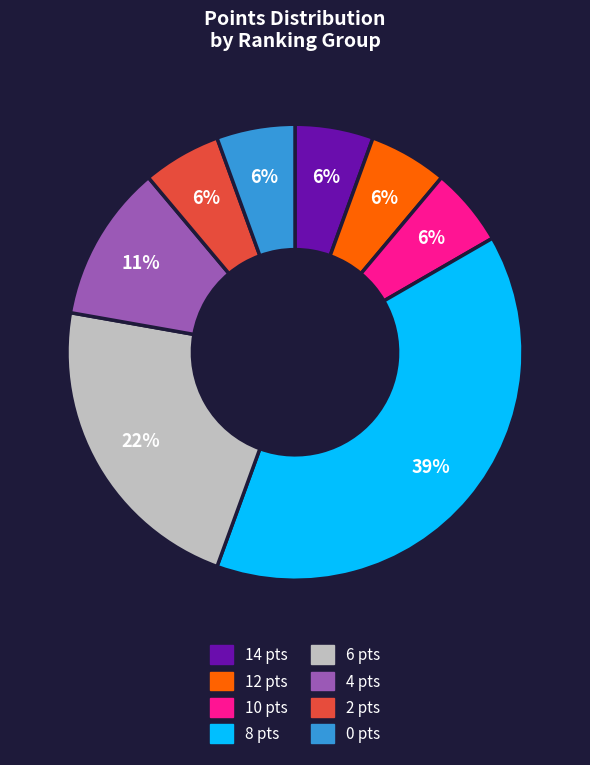

Does any single category account for the majority?

No